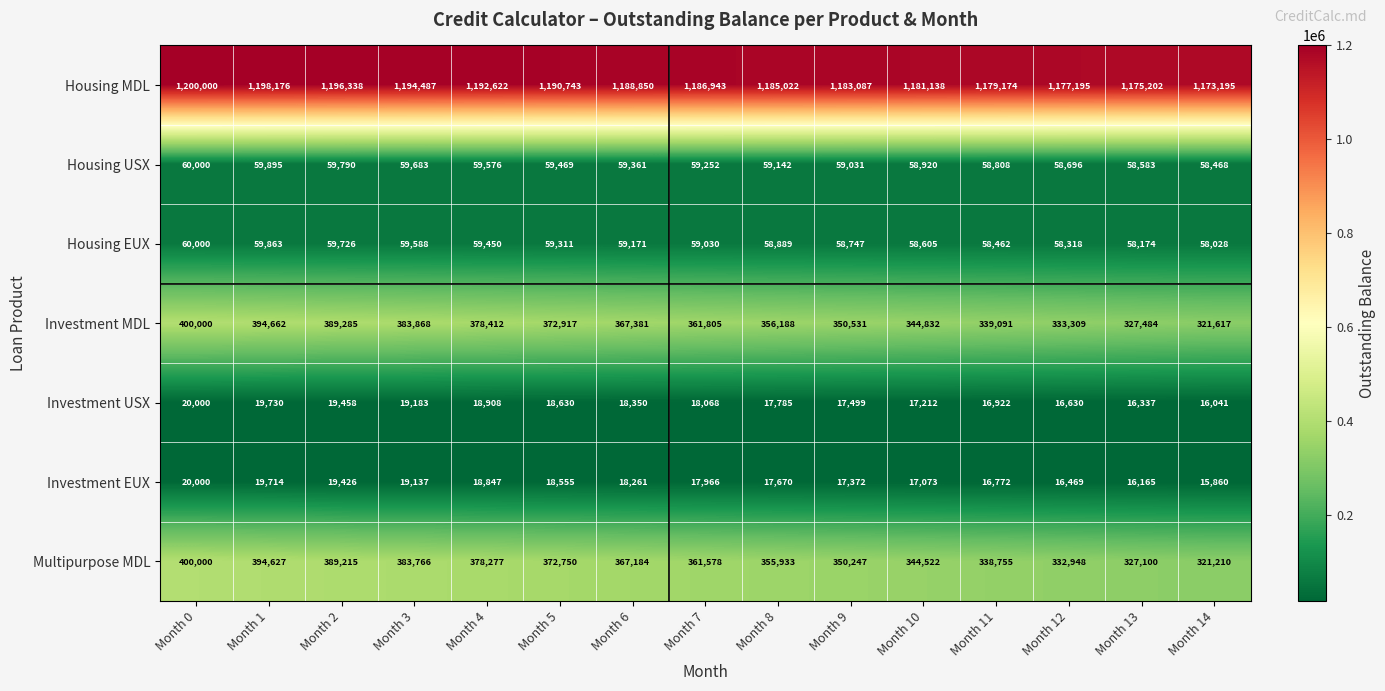

At how many categories does at least one series exceed 615748?

15